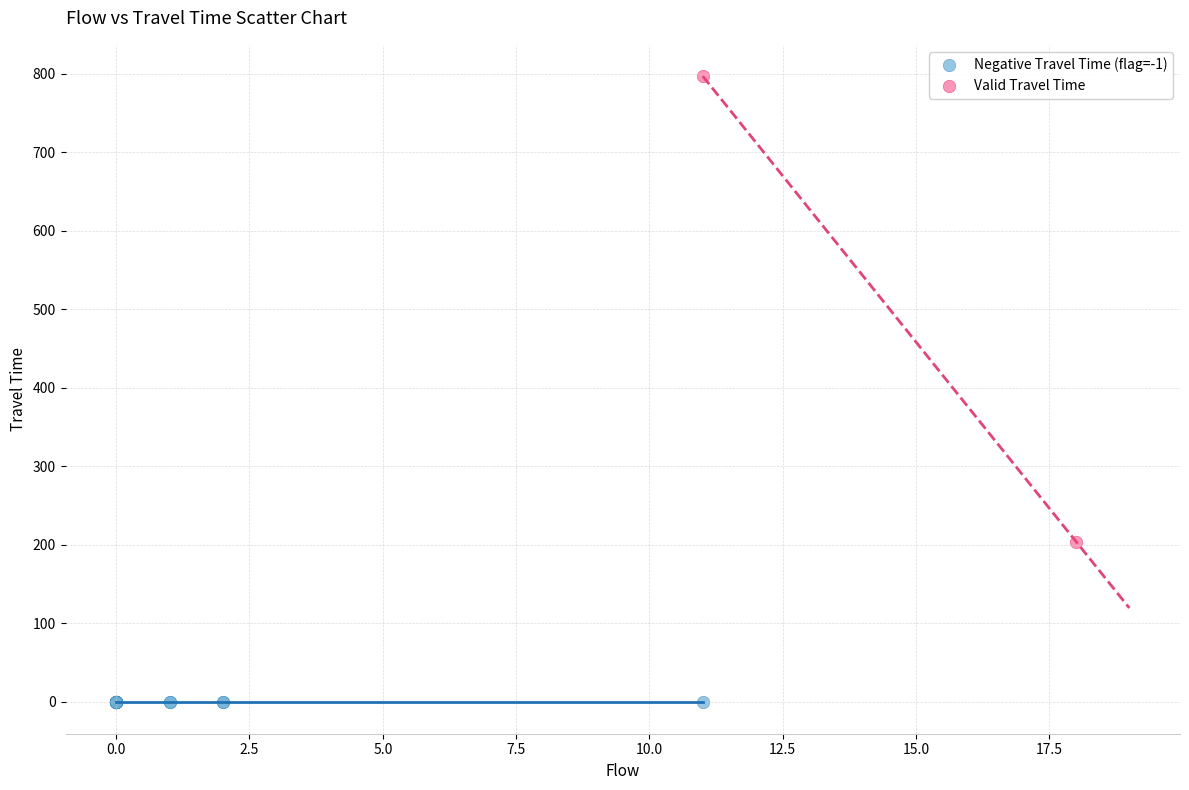

Which series contains the lowest Y value?

Negative Travel Time (flag=-1)